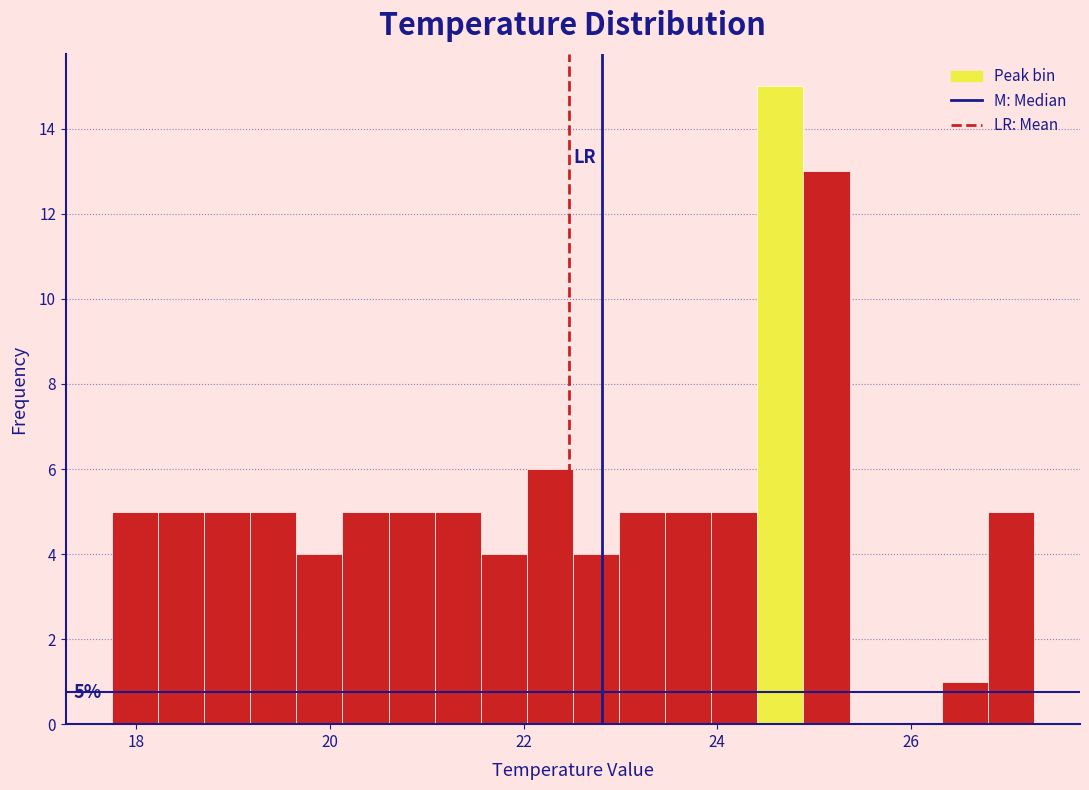

Read against the x-axis, roughly where is the centre of the tallest bar?

24.6